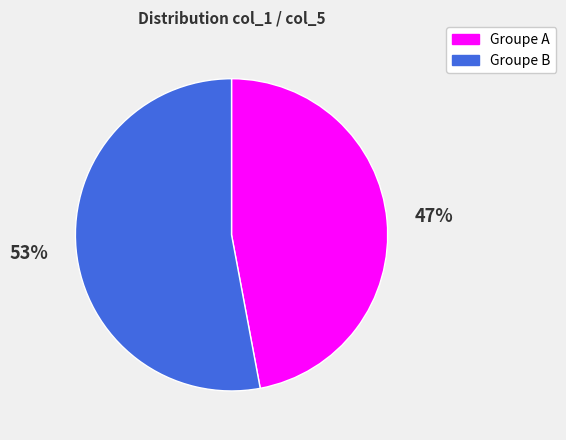

To the nearest percent, what is the average slice percentage?

50%